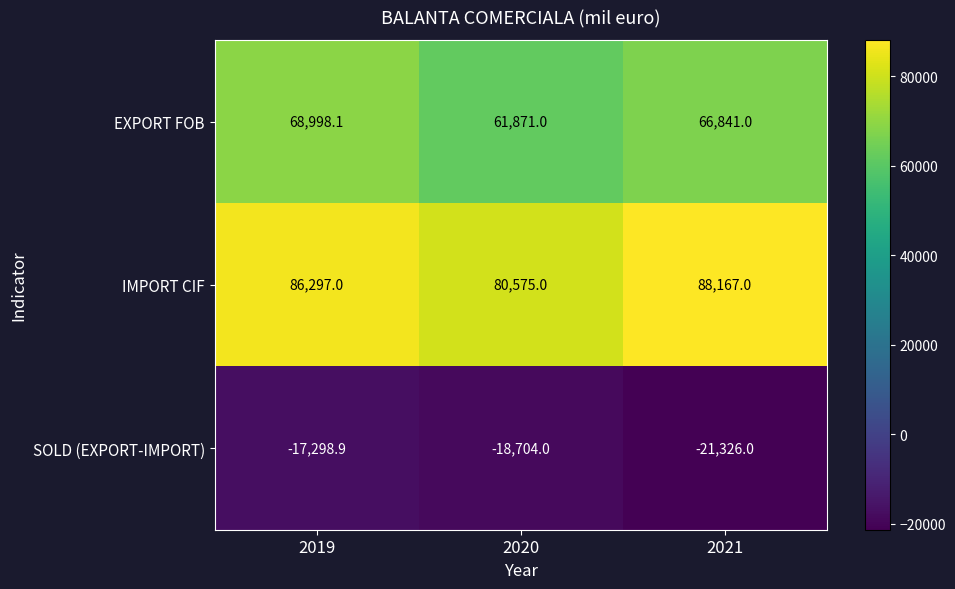

Reading left to right, extract all data points from this chart.

EXPORT FOB: 2019=68998.1	2020=61871.0	2021=66841.0
IMPORT CIF: 2019=86297.0	2020=80575.0	2021=88167.0
SOLD (EXPORT-IMPORT): 2019=-17298.9	2020=-18704.0	2021=-21326.0